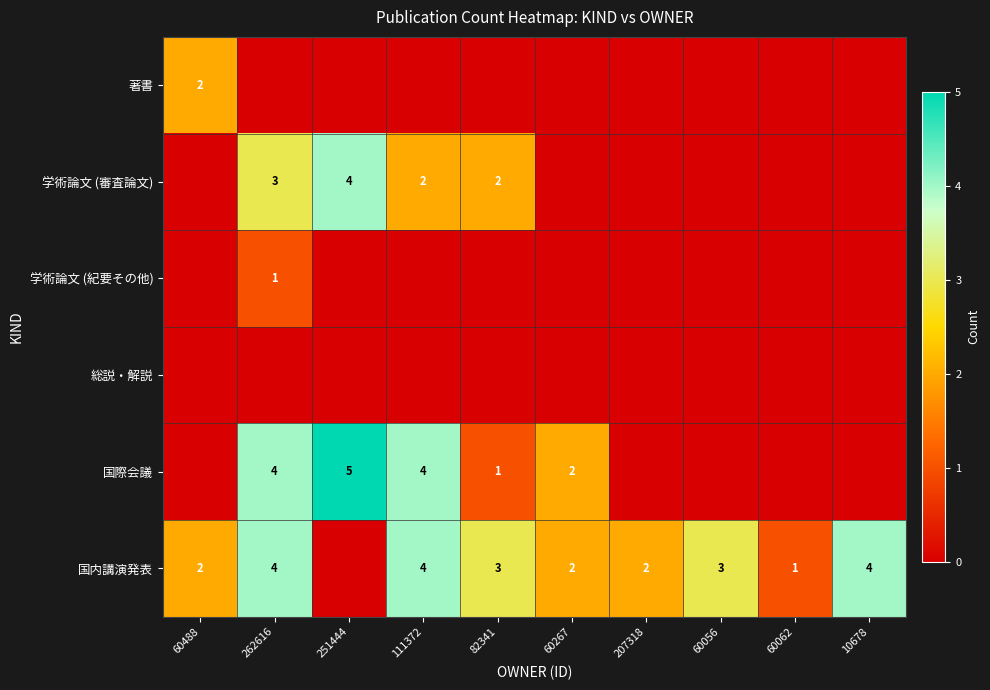

The 国内講演発表 series shows 1 at 82341. True or false?

False